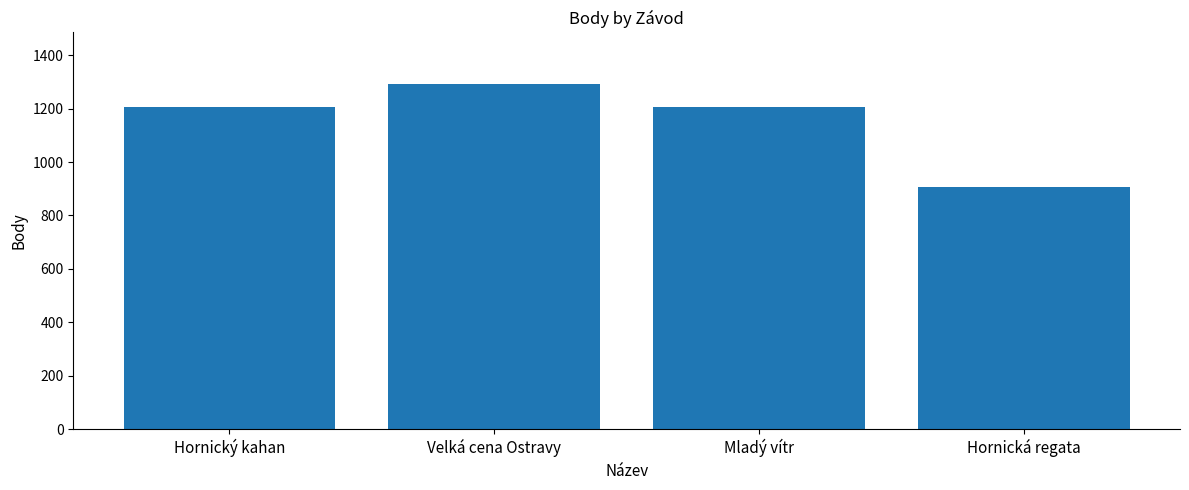

What is the change in value from Hornický kahan to Hornická regata?

-300